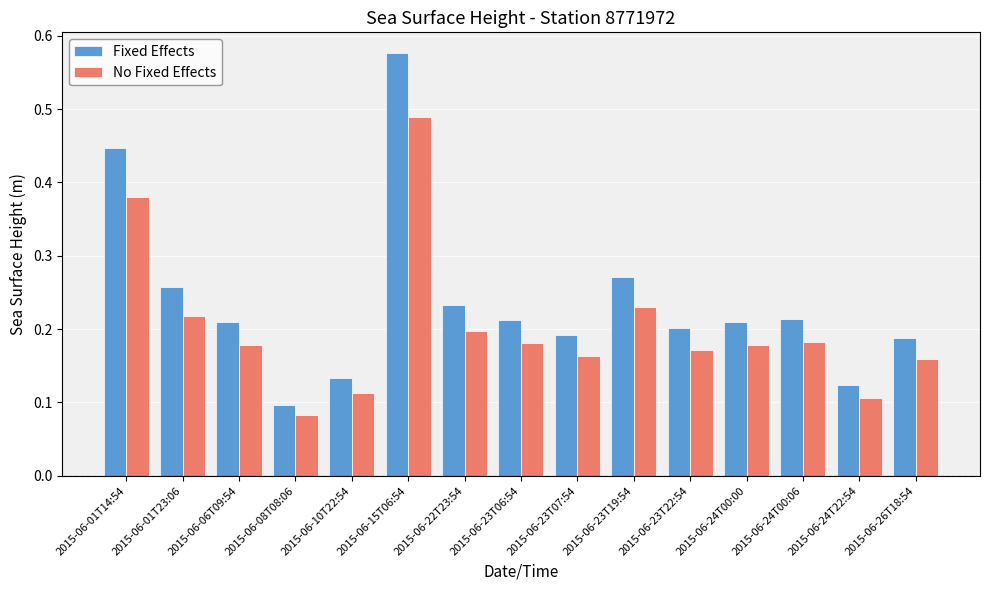

The Fixed Effects series shows 0.2 at 2015-06-22T23:54. True or false?

True